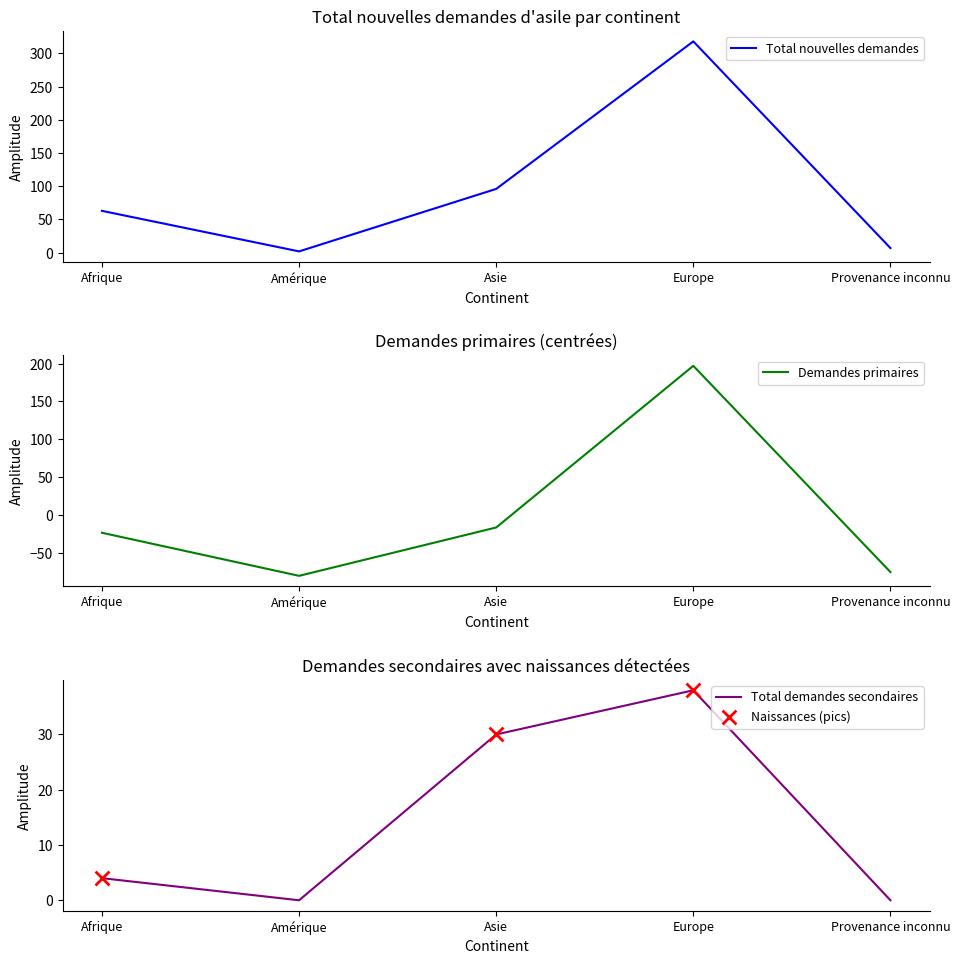

Is the value of Total demandes secondaires at Afrique greater than the value of Total nouvelles demandes d'asile at Afrique?

No